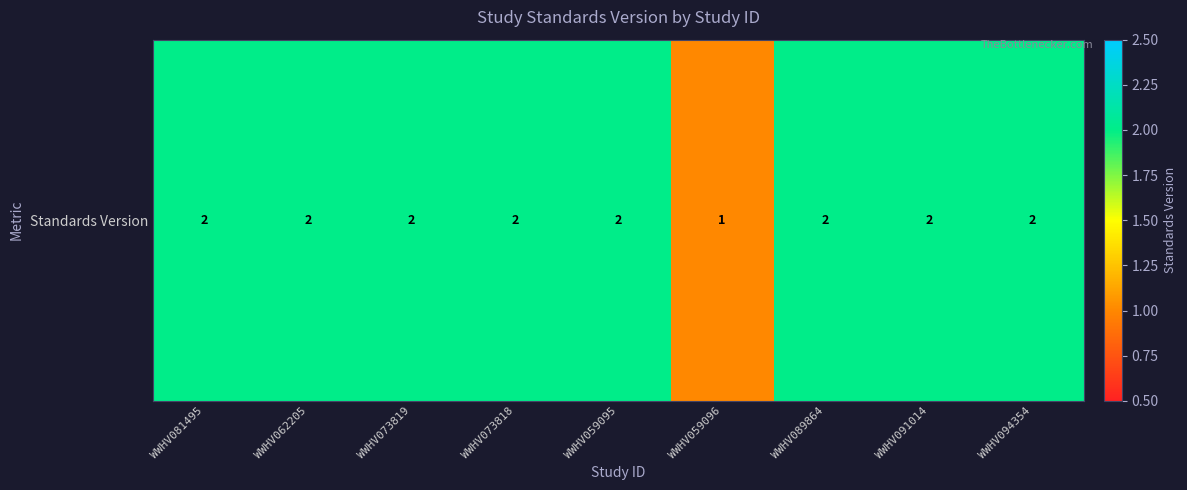

What value does the data have at WWHV081495?

2